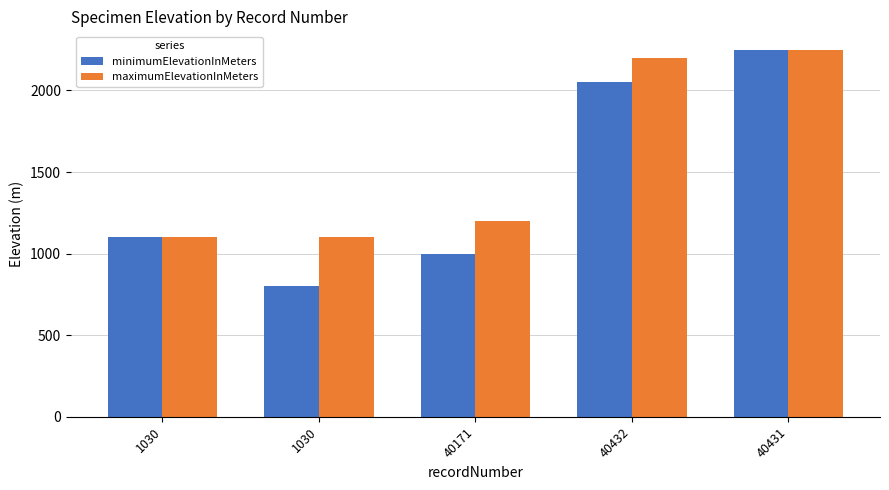

What value does the minimumElevationInMeters series have at 40171?

1000